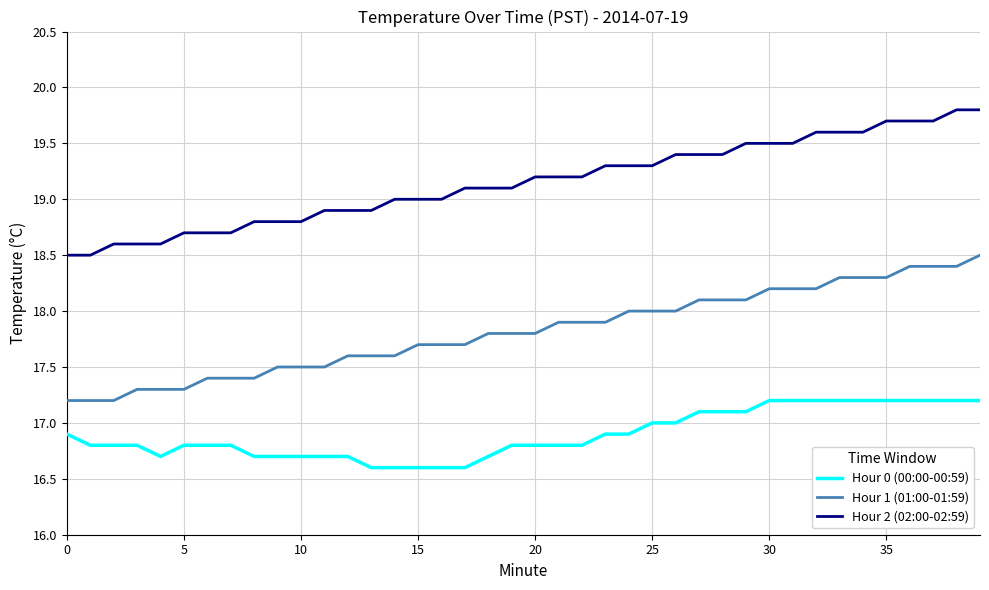

What is the minimum value for Hour 1 (01:00-01:59)?

17.2